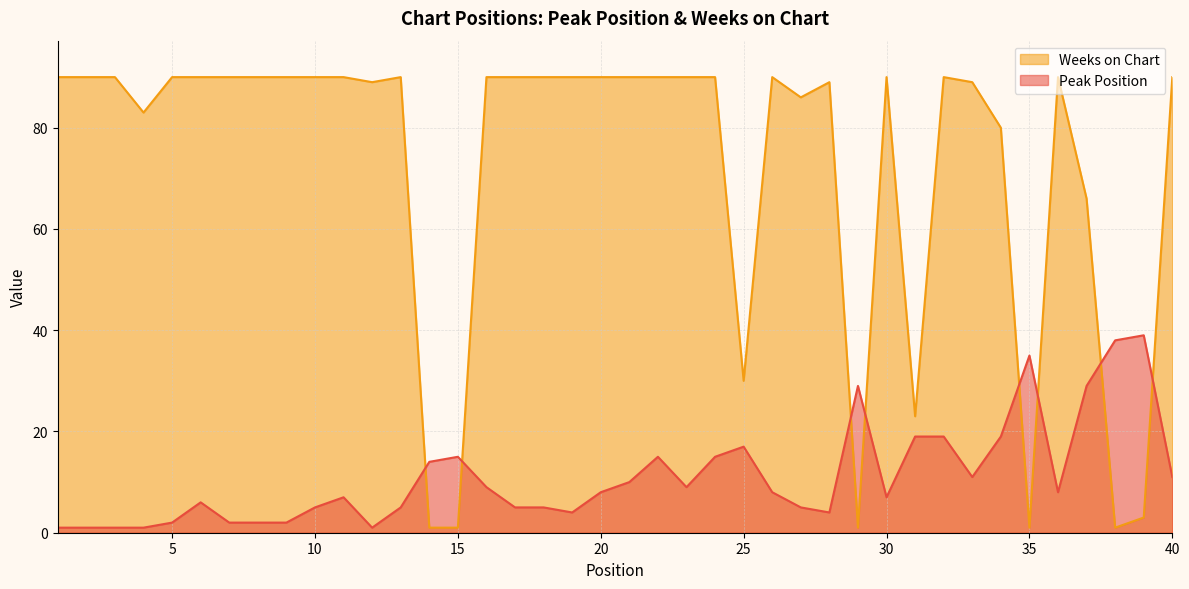

True or false: Weeks on Chart has more than 2 points higher than both neighbors.

True